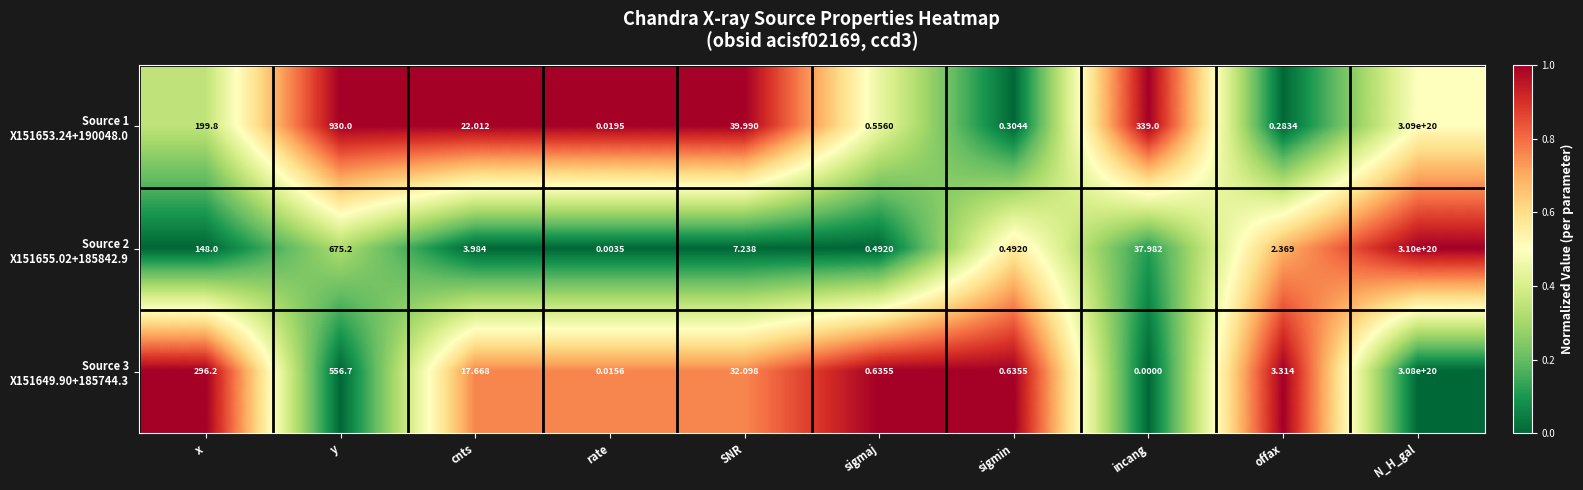

At which category is the sum across all series the highest?

N_H_gal